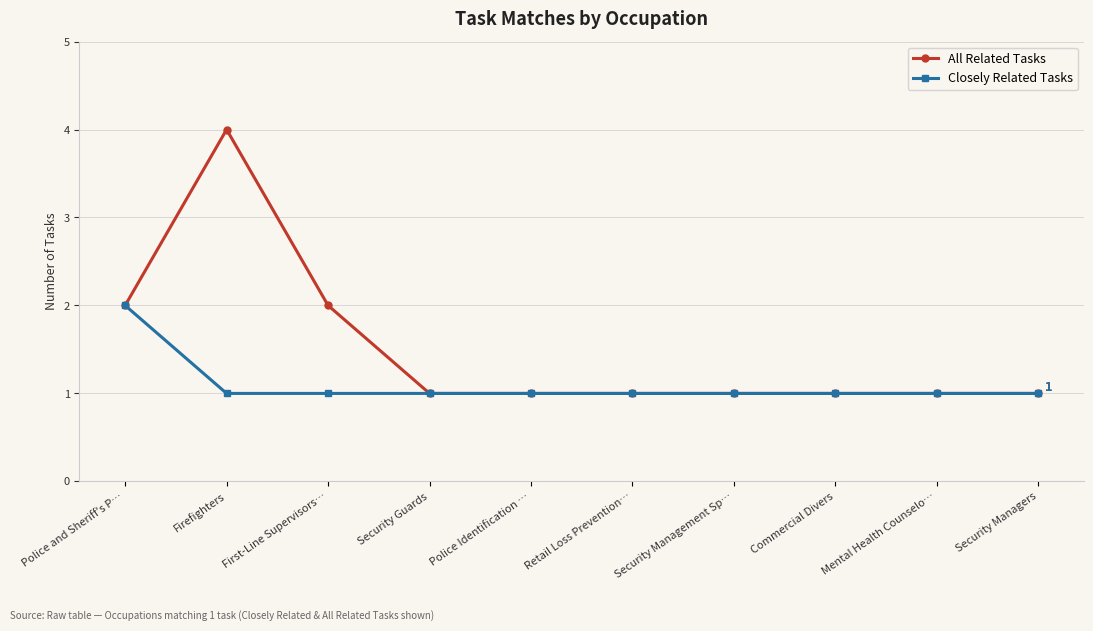

What position from the left is Mental Health Counselo…?

9